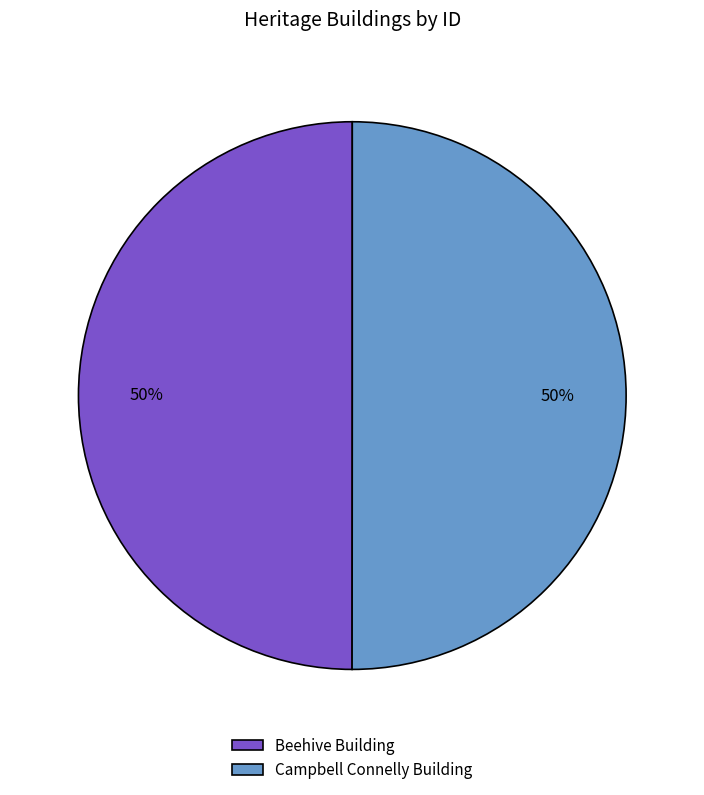

The Beehive Building slice represents 40% of the pie. True or false?

False